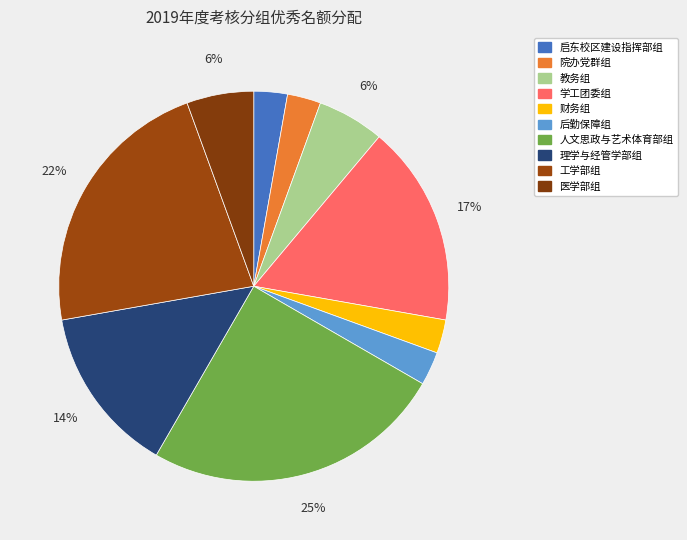

Count the number of slices in the pie.

10